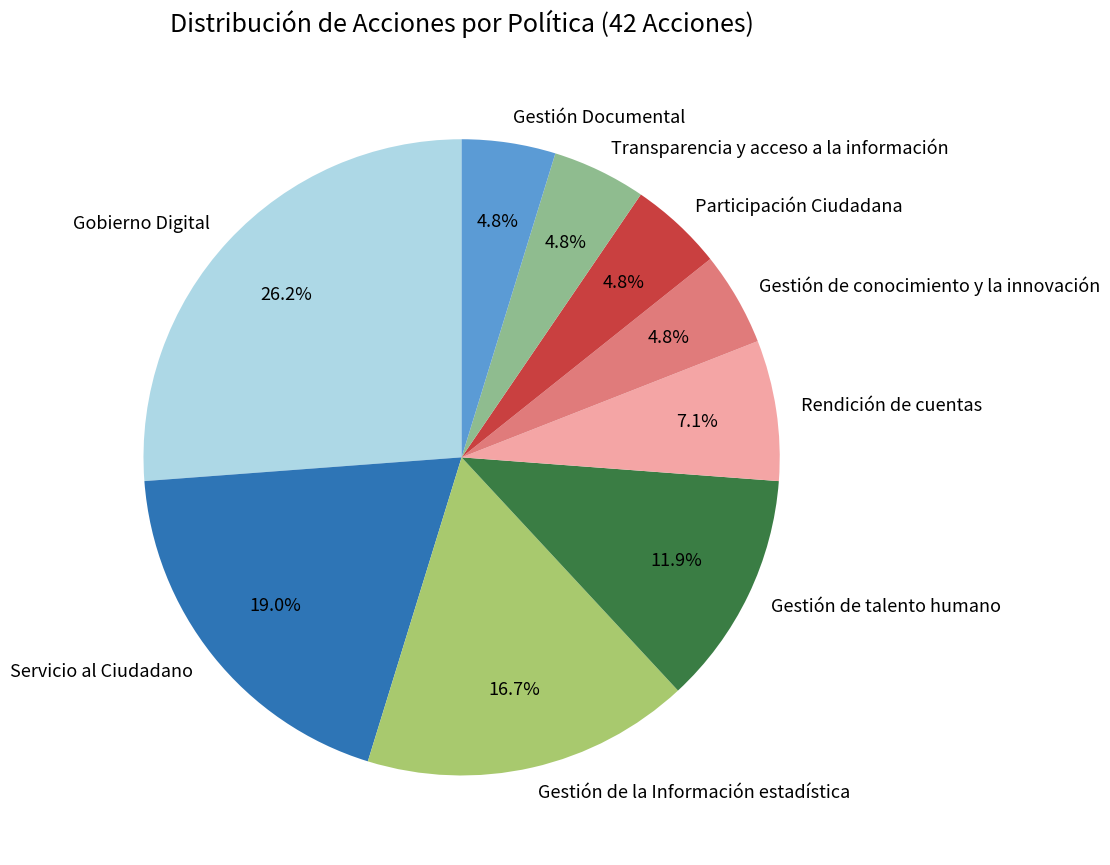

What is the ratio of the value at Gestión de la Información estadística to the value at Transparencia y acceso a la información?

3.5